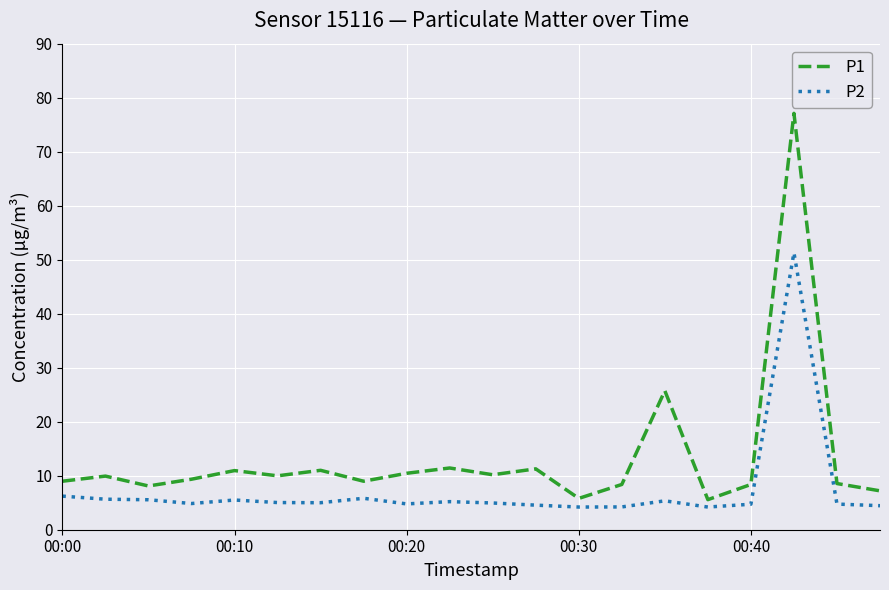

Which series has the widest spread of values?

P1